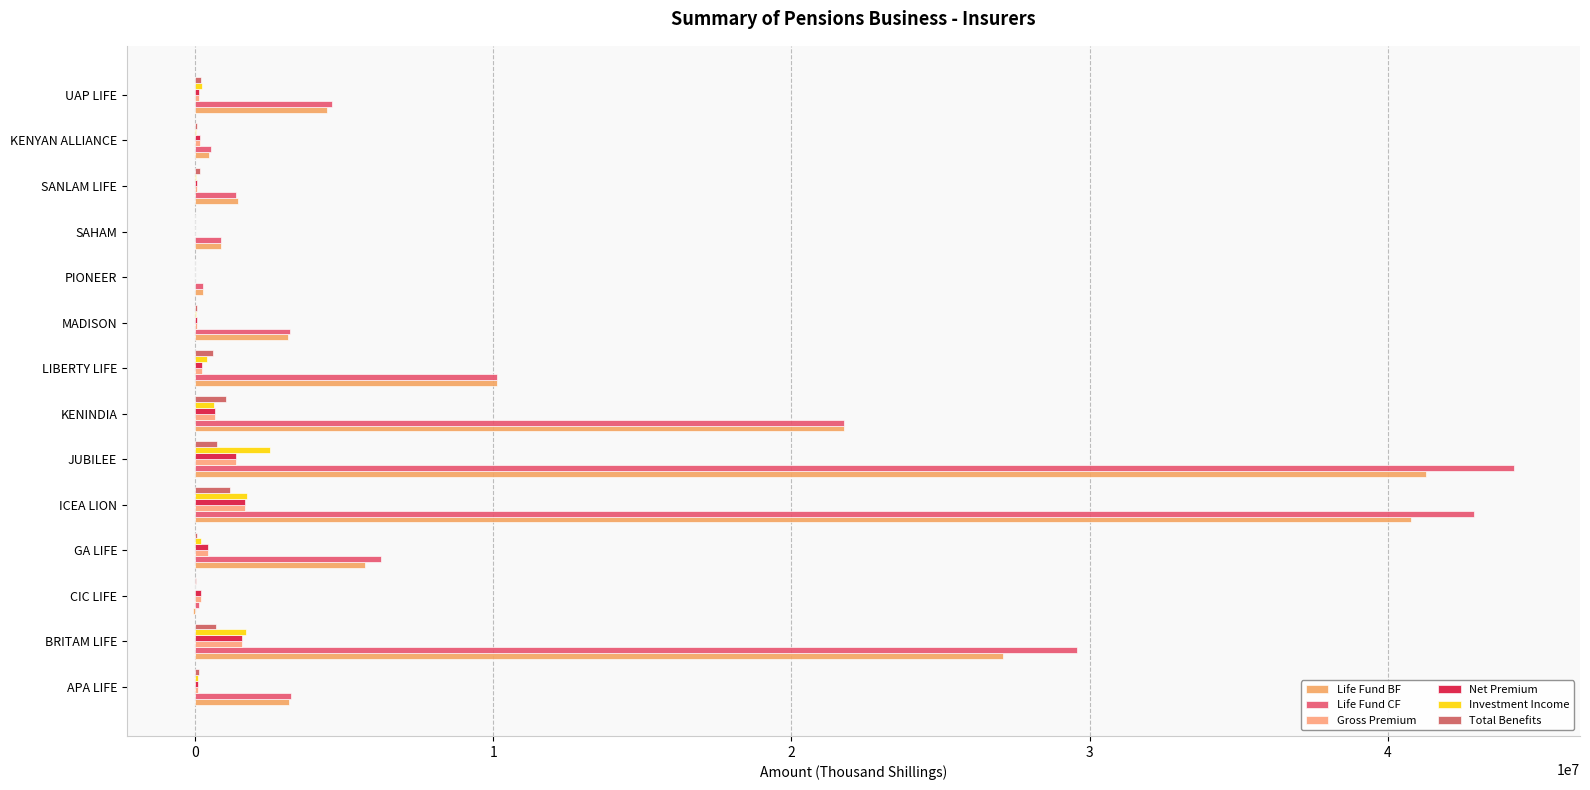

How many series are shown in this chart?

6